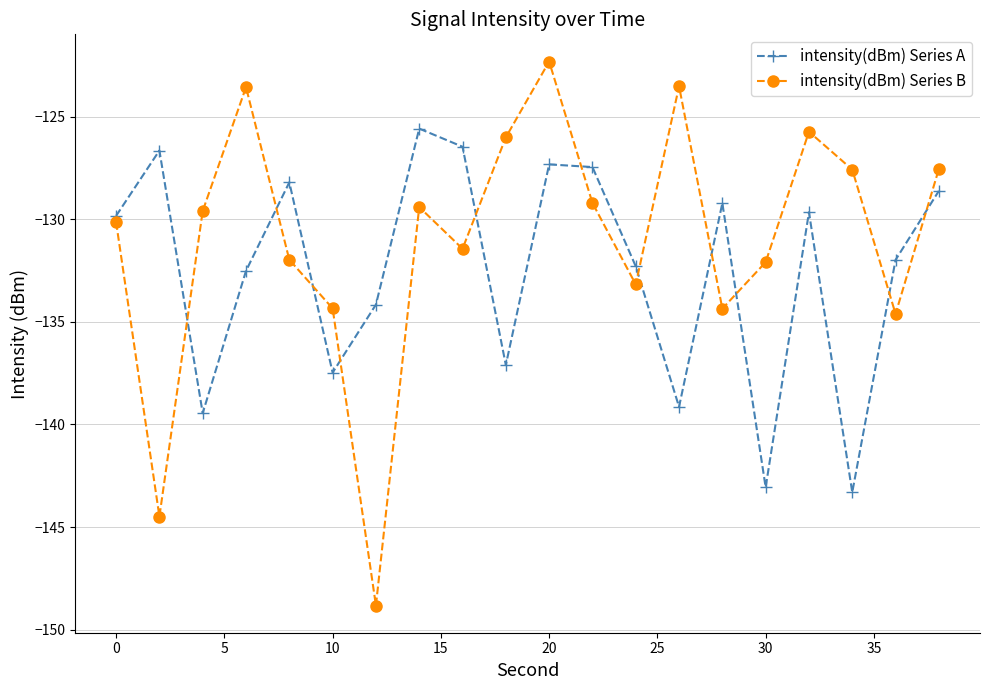

What is the greatest value displayed?

-122.3